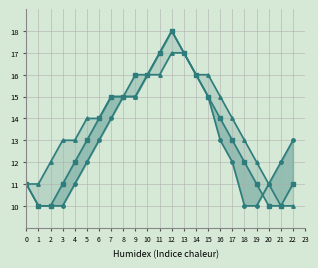

Reading left to right, what are all the values shown in this chart?

Series A: 11	10	10	10	11	12	13	14	15	15	16	17	18	17	16	15	13	12	10	10	11	12	13
Series B: 11	10	10	11	12	13	14	15	15	16	16	17	18	17	16	15	14	13	12	11	10	10	11
Series C: 11	11	12	13	13	14	14	15	15	15	16	16	17	17	16	16	15	14	13	12	11	10	10